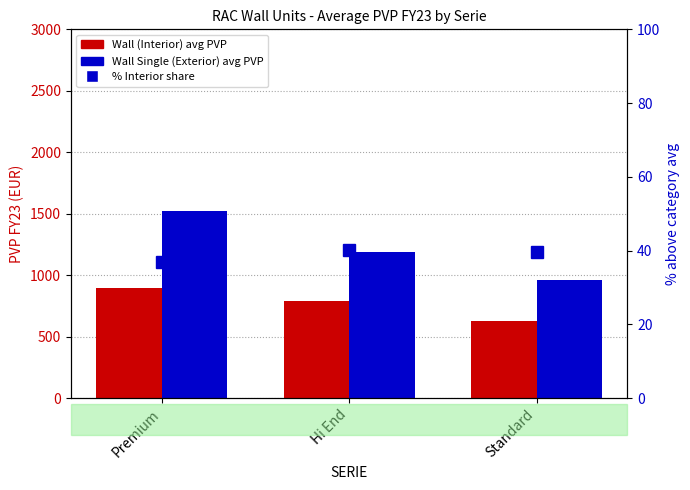

What is the difference between the highest and lowest values at Hi End?

1145.9